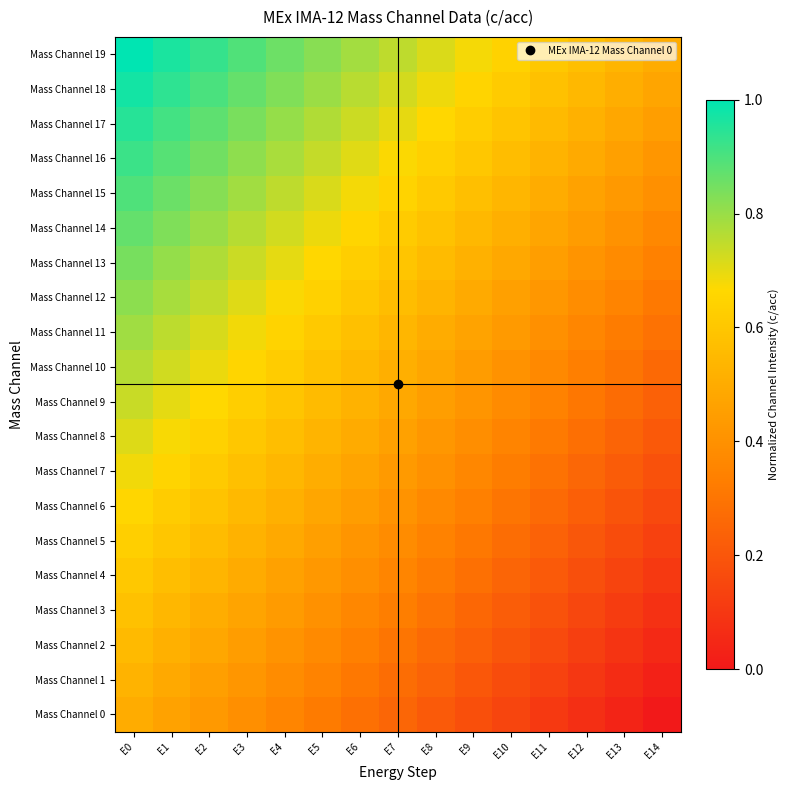

Rank the series at E13 from lowest to highest value.

Mass Channel 0, Mass Channel 1, Mass Channel 2, Mass Channel 3, Mass Channel 4, Mass Channel 5, Mass Channel 6, Mass Channel 7, Mass Channel 8, Mass Channel 9, Mass Channel 10, Mass Channel 11, Mass Channel 12, Mass Channel 13, Mass Channel 14, Mass Channel 15, Mass Channel 16, Mass Channel 17, Mass Channel 18, Mass Channel 19